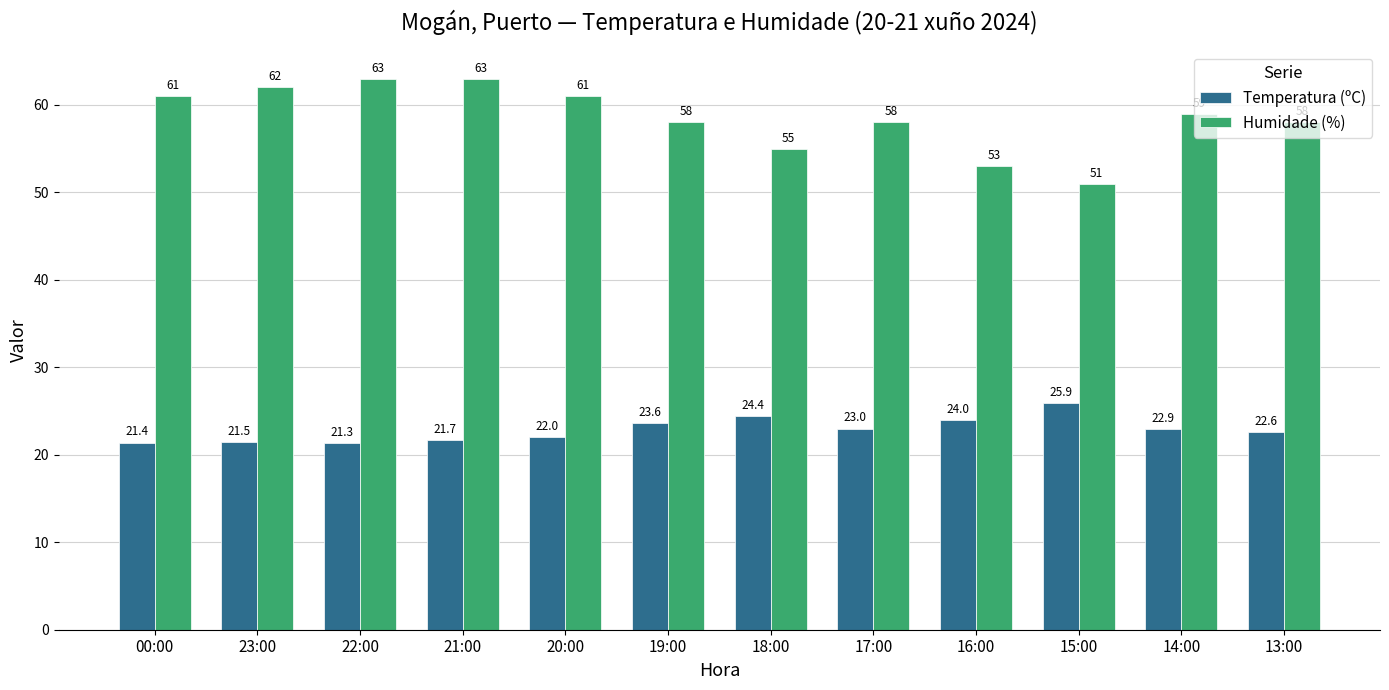

At which label does Humidade (%) first exceed 59?

00:00